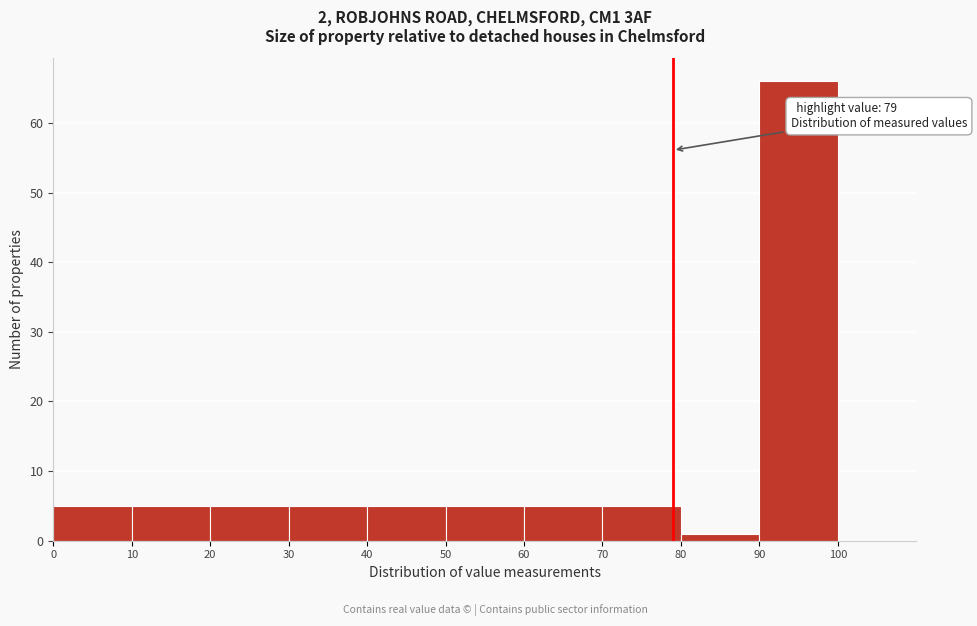

Over which range of the x-axis is the bar tallest?

90 to 100